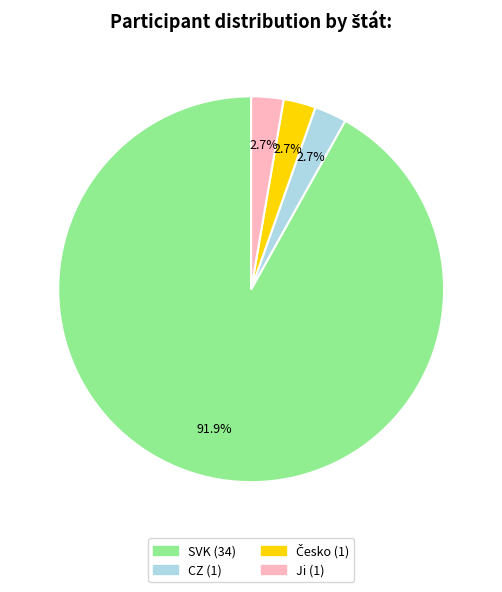

To the nearest percent, what portion does CZ represent?

3%